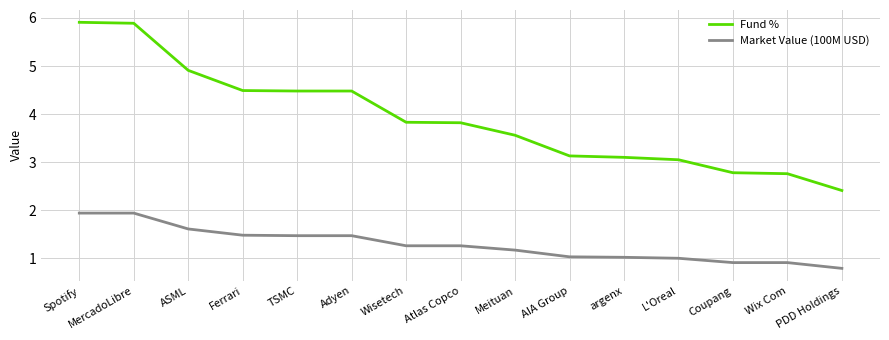

Rank the series by their maximum value, from lowest to highest.

Market Value (100M USD), Fund %